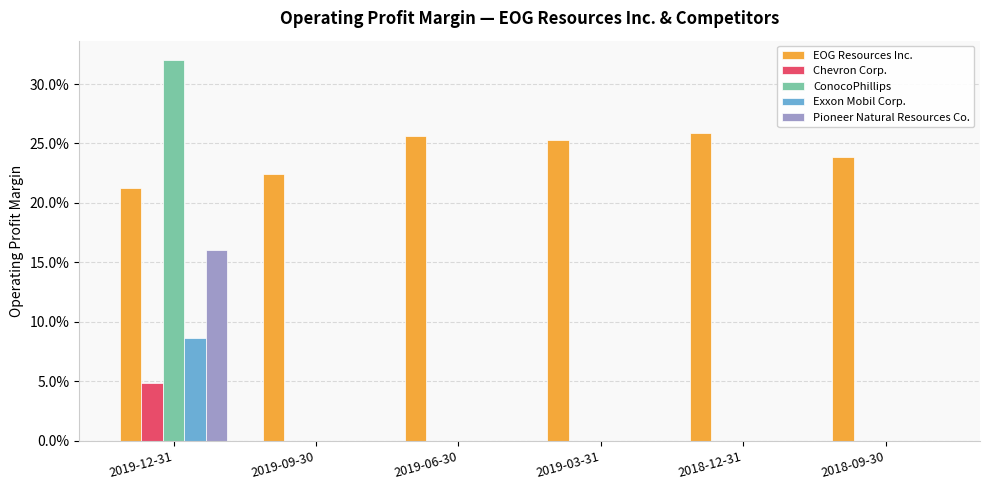

Between 2019-12-31 and 2018-12-31, which series saw the biggest shift?

ConocoPhillips